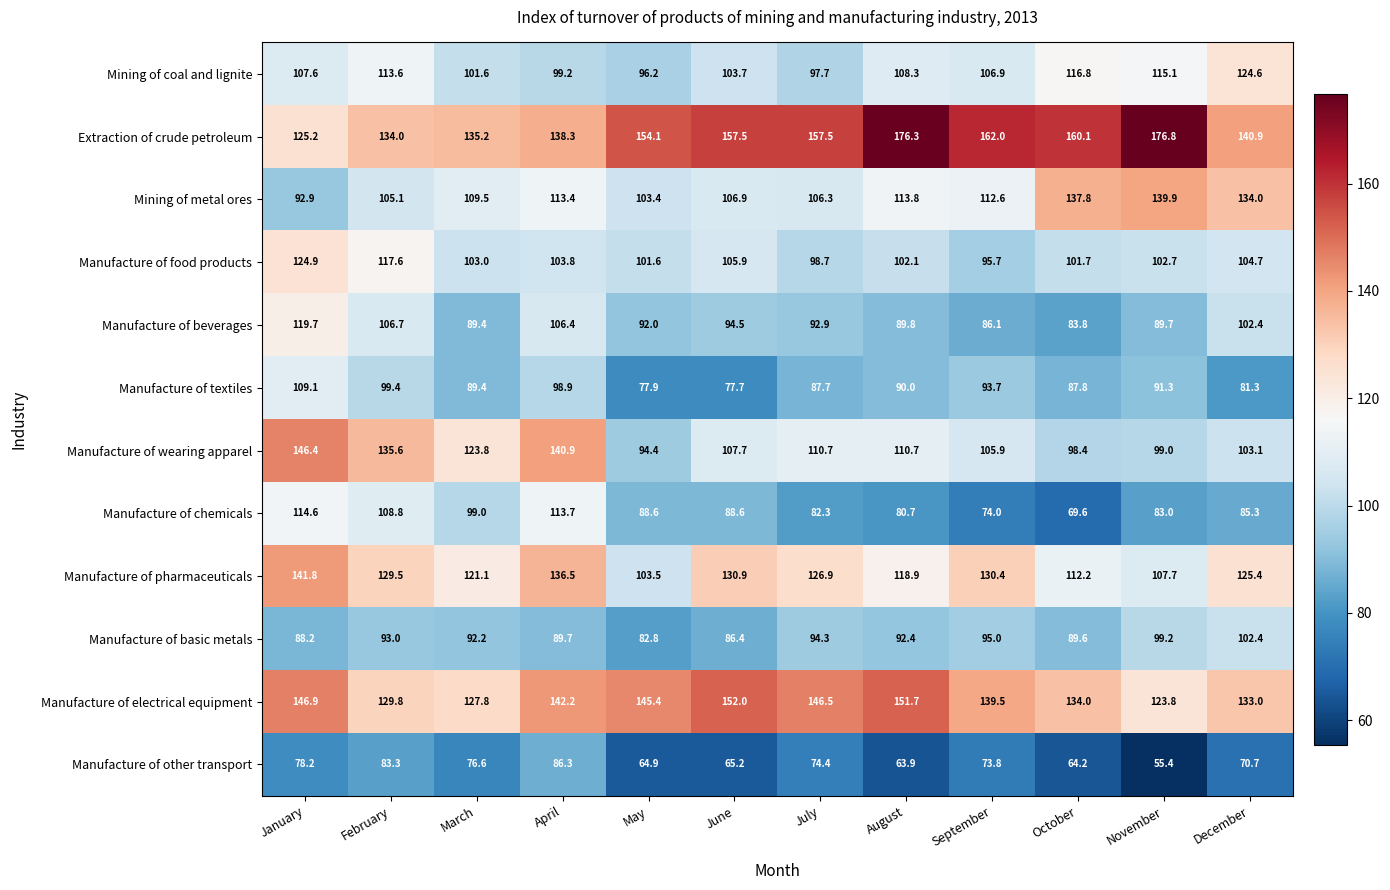

At July, list the series in order from smallest to largest.

Manufacture of other transport, Manufacture of chemicals, Manufacture of textiles, Manufacture of beverages, Manufacture of basic metals, Mining of coal and lignite, Manufacture of food products, Mining of metal ores, Manufacture of wearing apparel, Manufacture of pharmaceuticals, Manufacture of electrical equipment, Extraction of crude petroleum